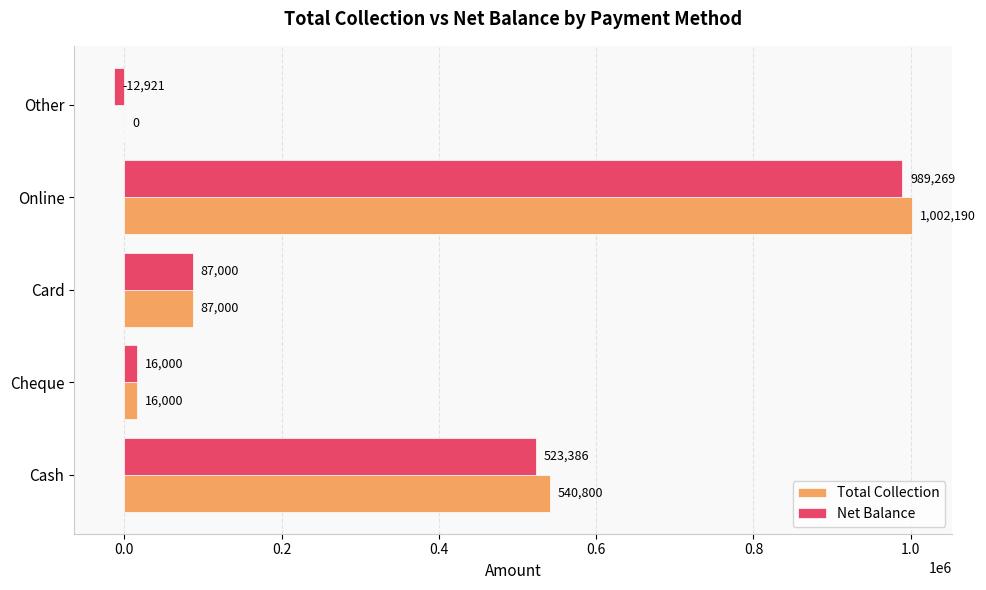

What is the sum of all Total Collection values?

1645990